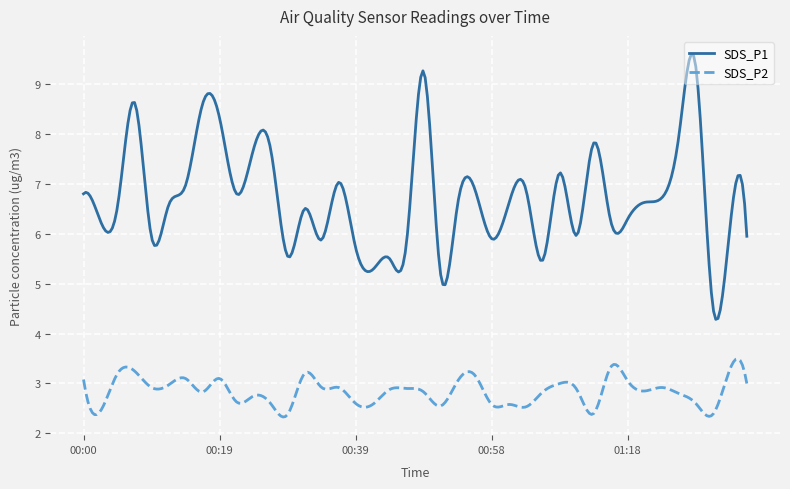

Which series has the largest total across all categories?

SDS_P1